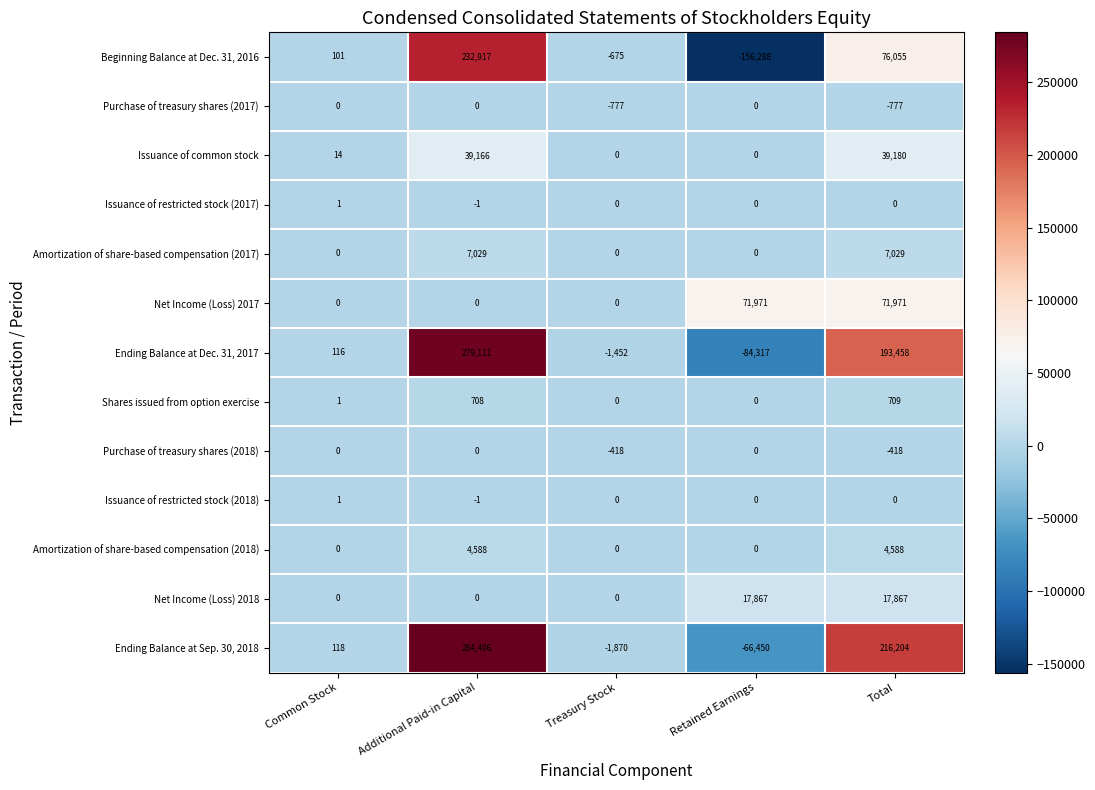

What is the maximum value shown in the chart?

284406